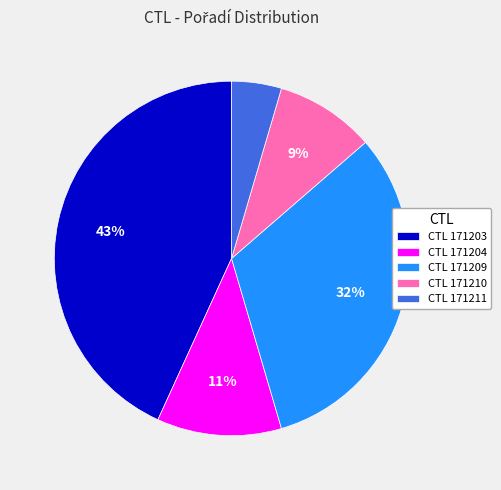

What is the largest slice in the pie chart?

CTL 171203